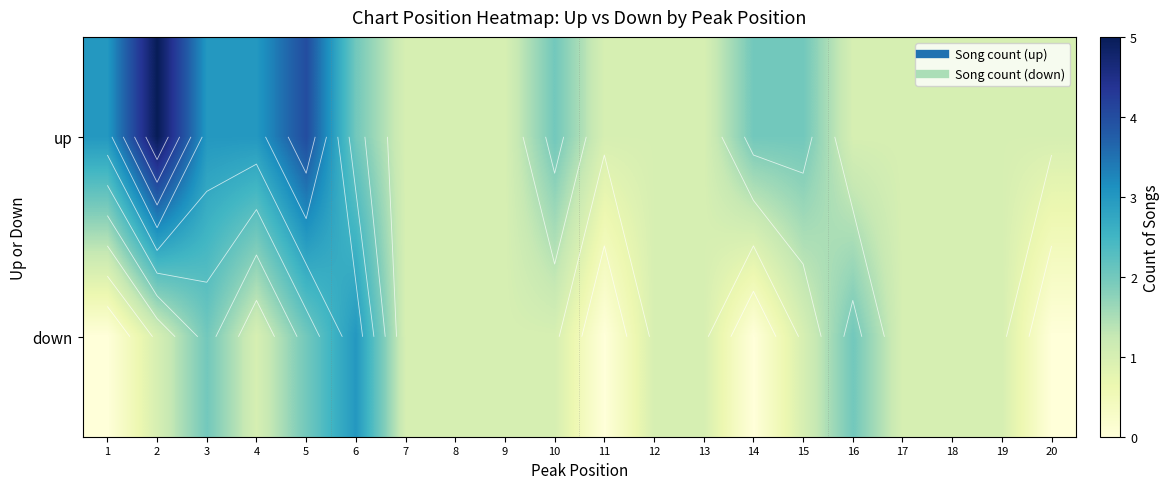

Between 8 and 20, which is larger?

8